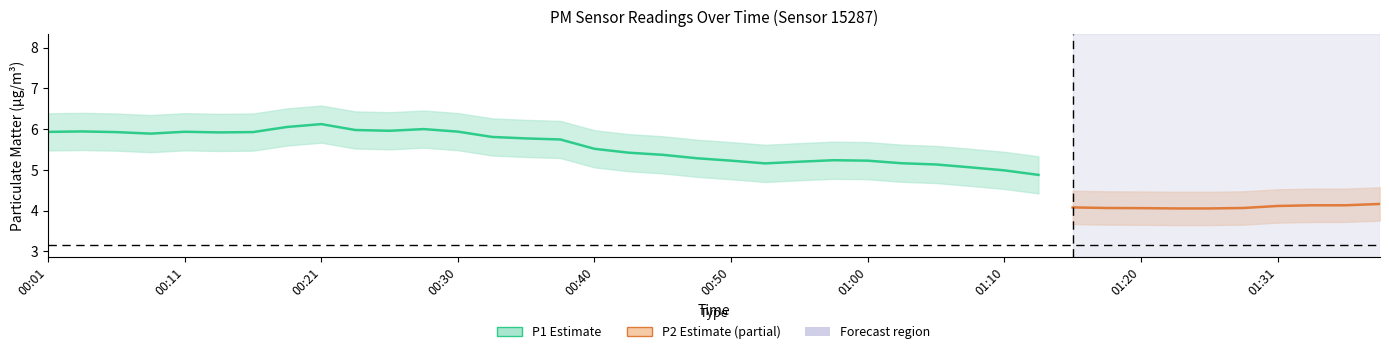

Rank the categories by P2 value from lowest to highest.

01:17, 01:12, 01:36, 01:02, 01:26, 01:20, 01:29, 01:31, 01:07, 01:23, 01:05, 01:34, 01:10, 01:00, 00:48, 01:15, 00:52, 00:35, 00:40, 00:45, 00:50, 00:57, 01:39, 00:43, 00:55, 00:23, 00:38, 00:18, 00:33, 00:01, 00:08, 00:03, 00:28, 00:21, 00:25, 00:30, 00:06, 00:16, 00:11, 00:13